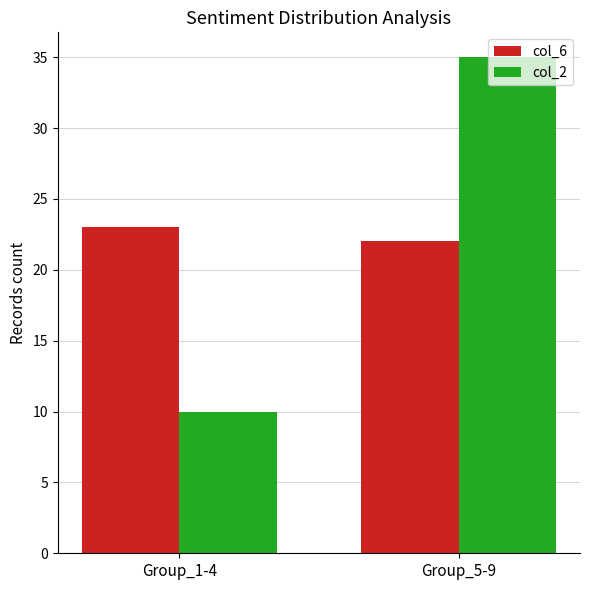

What is the label of the 1st bar from the right?

Group_5-9